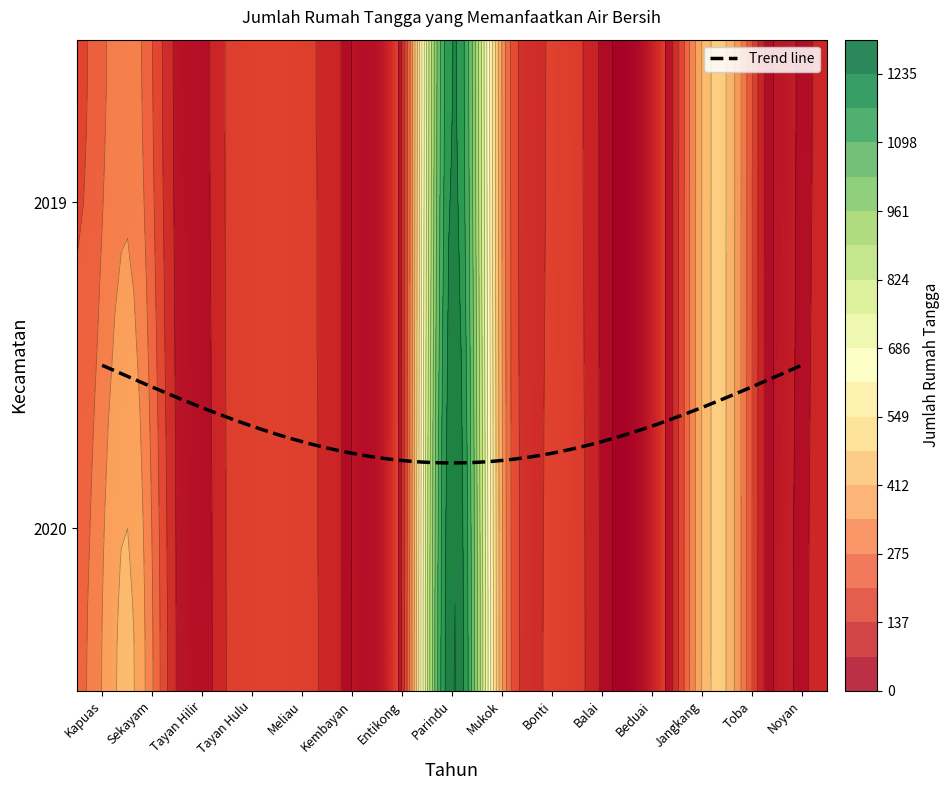

True or false: 2019 has a value of 53 at Kapuas.

False